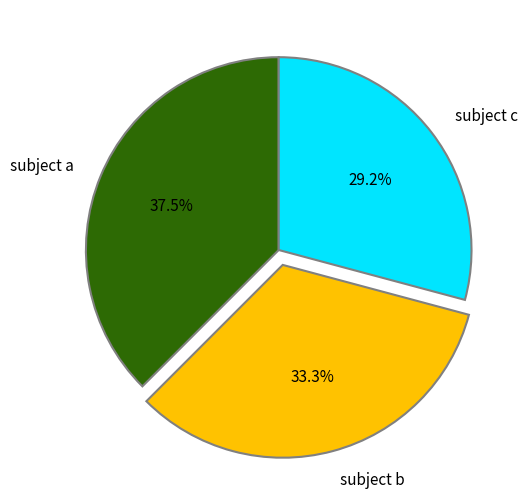

Is there a majority slice in this chart?

No